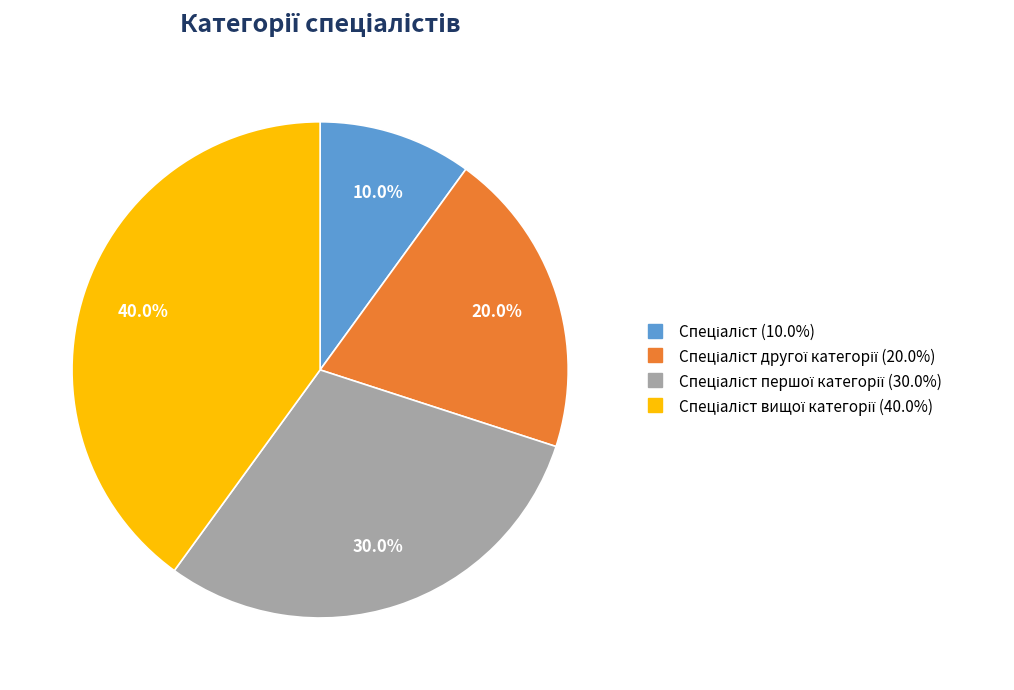

Is there any slice that represents more than half of the pie?

No